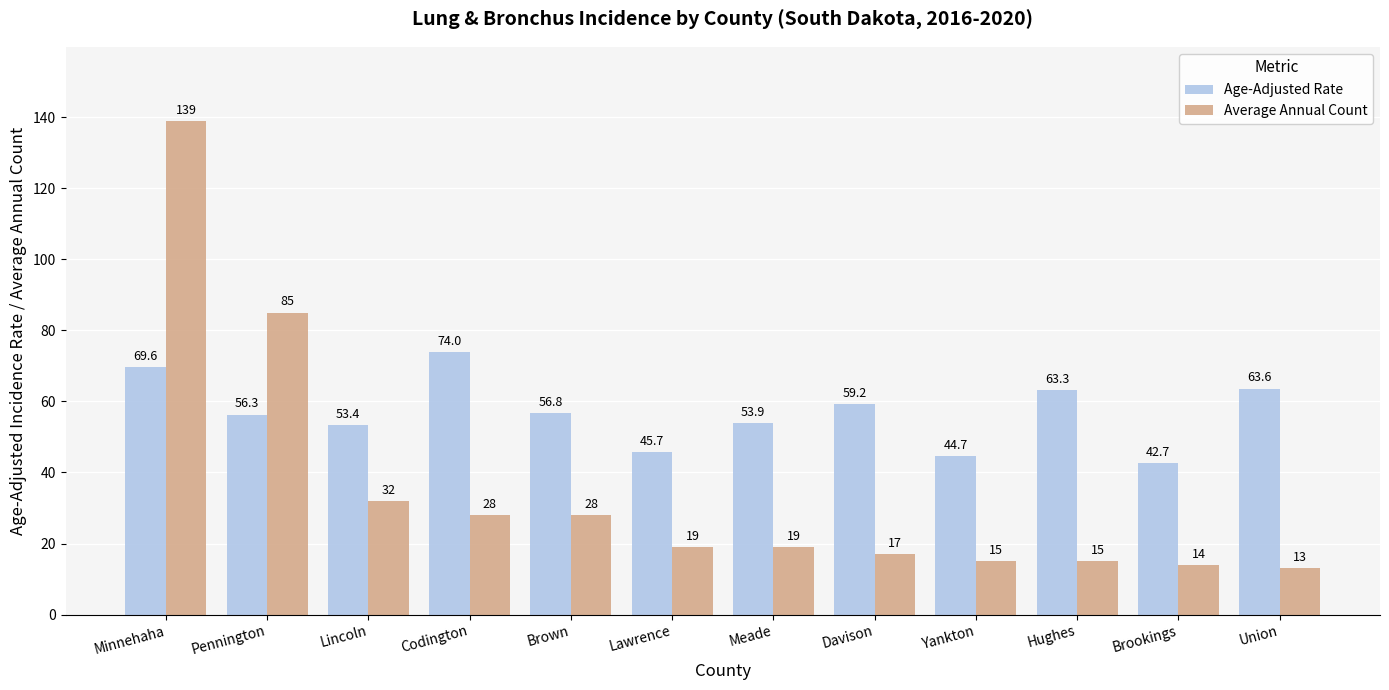

At which label is Average Annual Count closest to 76?

Pennington